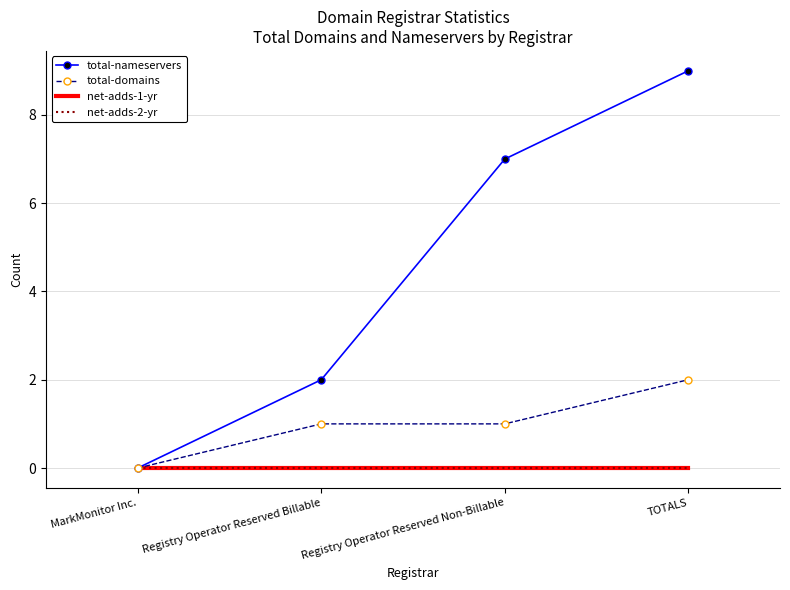

Which label corresponds to the largest value in the chart?

TOTALS